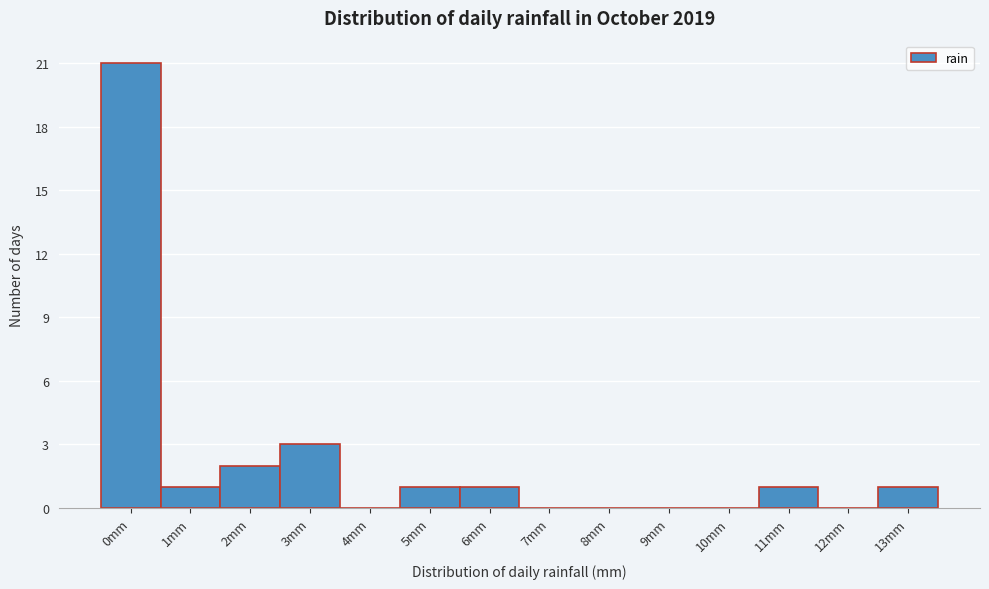

Reading left to right, extract all data points from this chart.

0mm=21	1mm=1	2mm=2	3mm=3	4mm=0	5mm=1	6mm=1	7mm=0	8mm=0	9mm=0	10mm=0	11mm=1	12mm=0	13mm=1